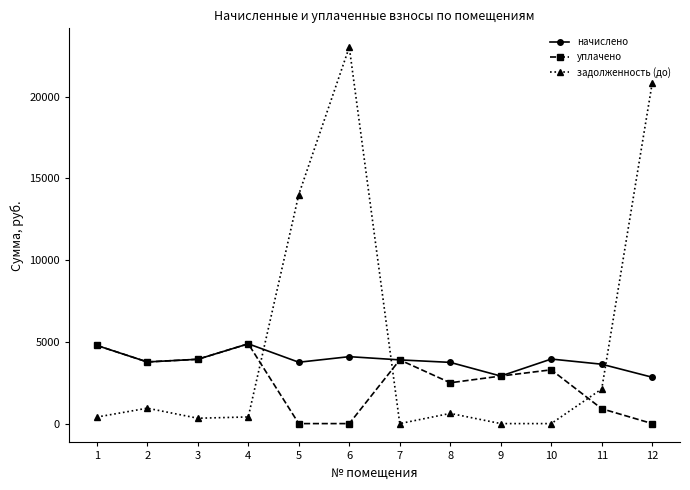

At 11, list the series in order from largest to smallest.

начислено, задолженность (до), уплачено